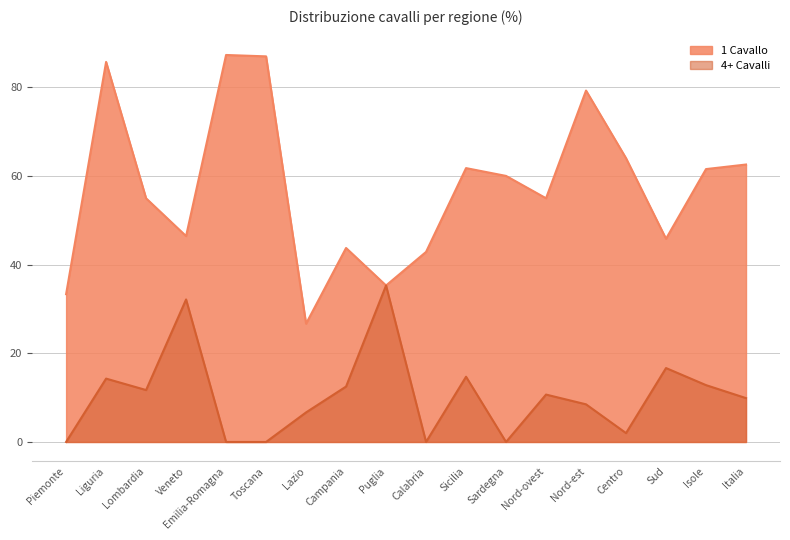

The 4+ Cavalli series shows 14.7 at Sicilia. True or false?

True